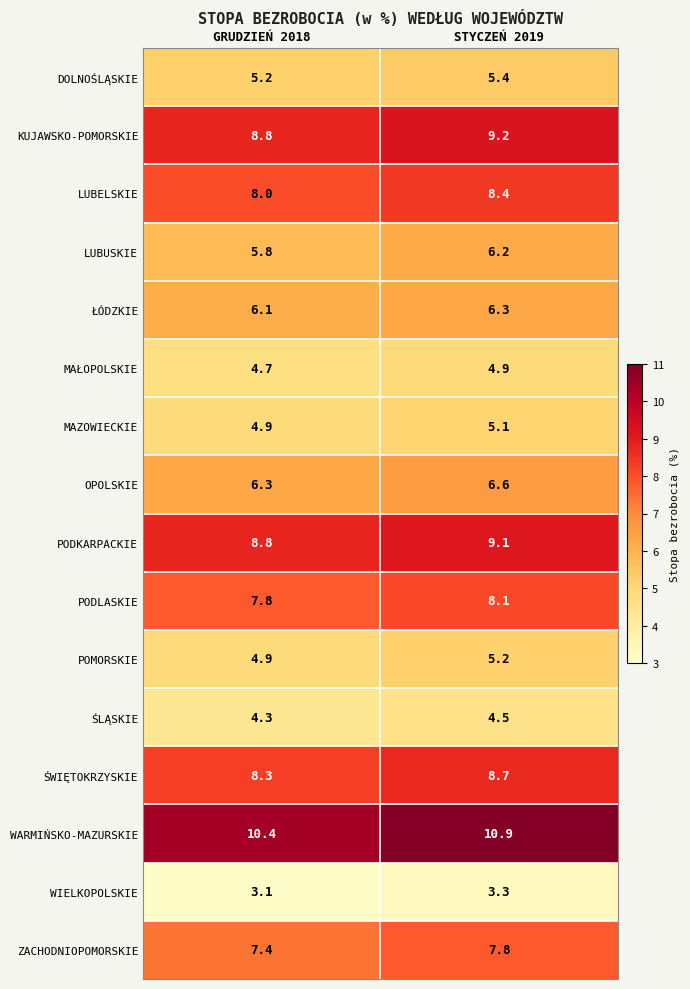

At which label is LUBUSKIE closest to 6?

GRUDZIEŃ 2018